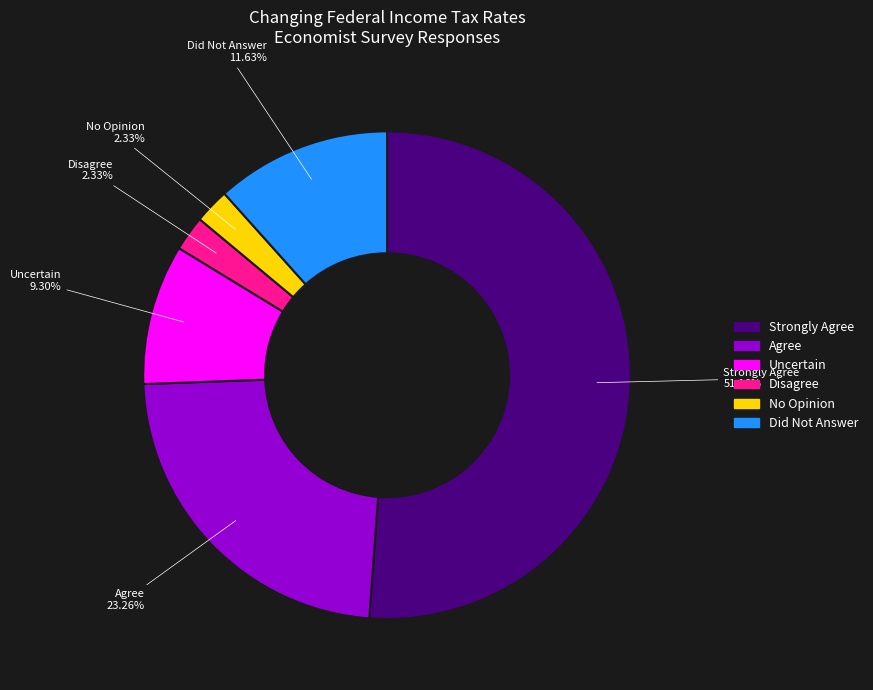

Is it true that Strongly Agree is 41% of the pie?

False